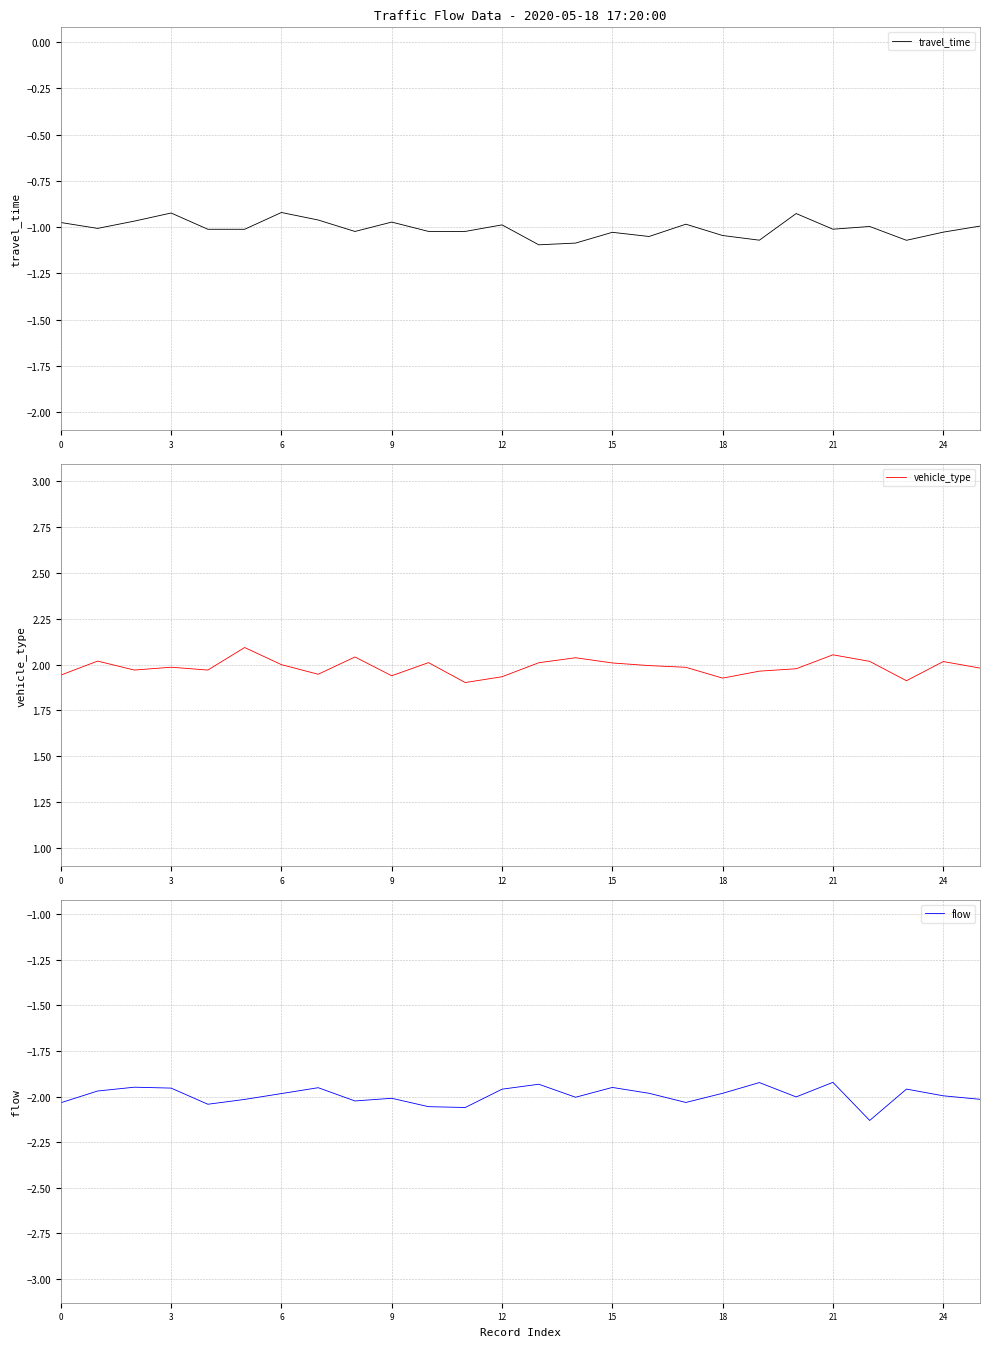

At which label does travel_time reach its minimum?

13